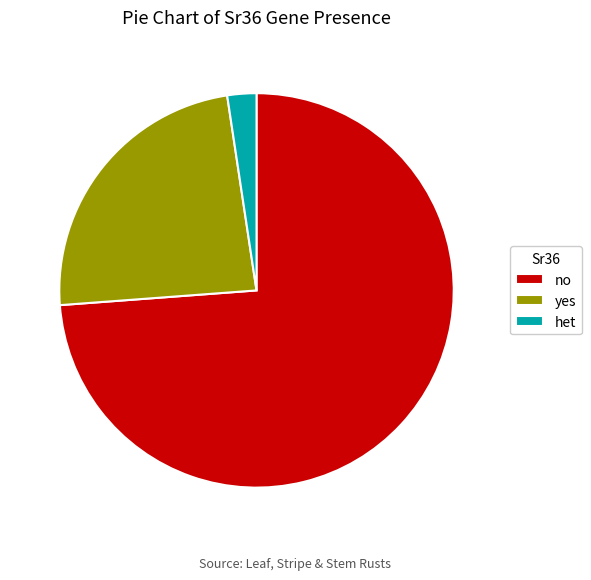

How many slices are in this pie chart?

3